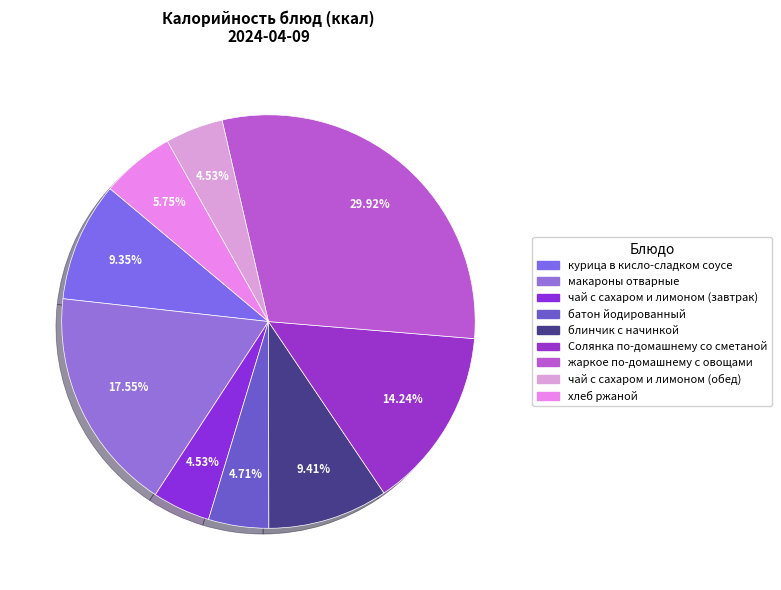

Which slice is the largest?

жаркое по-домашнему с овощами